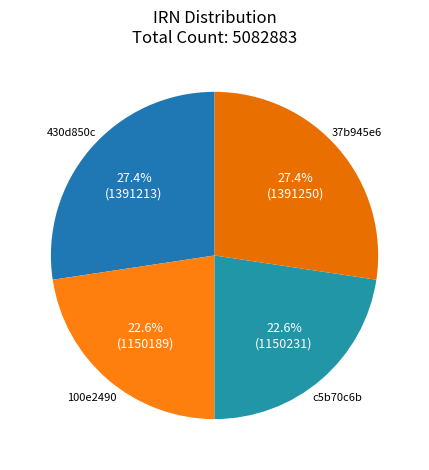

Is there any slice that represents more than half of the pie?

No